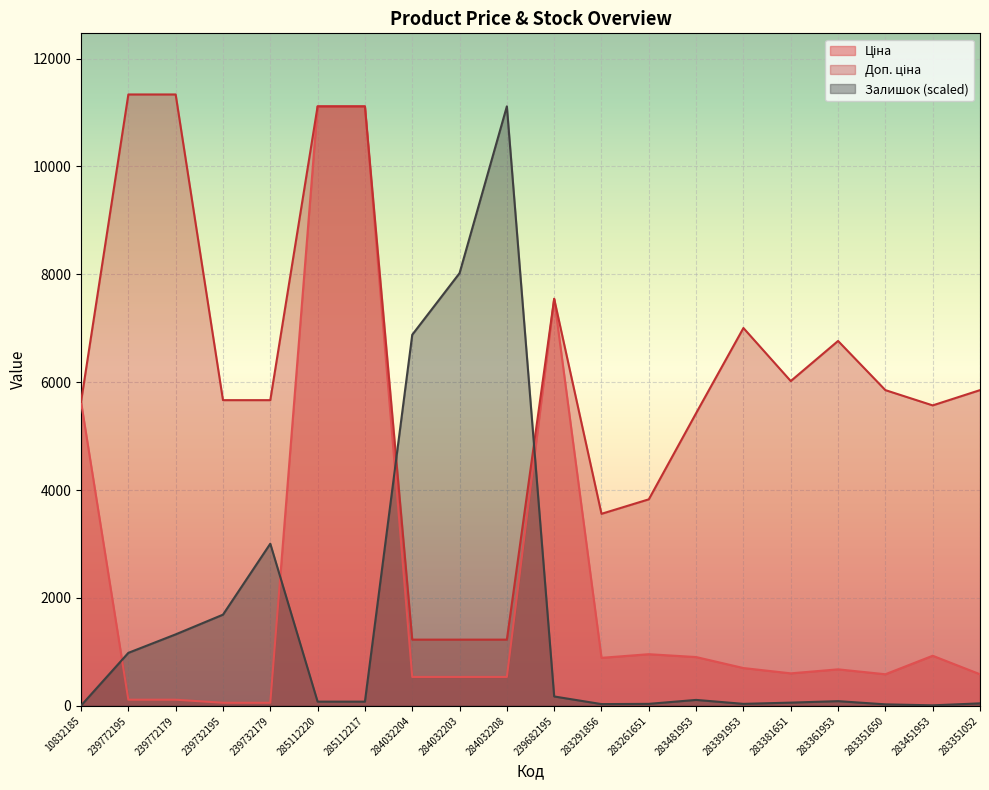

At which category is the sum across all series the highest?

285112220